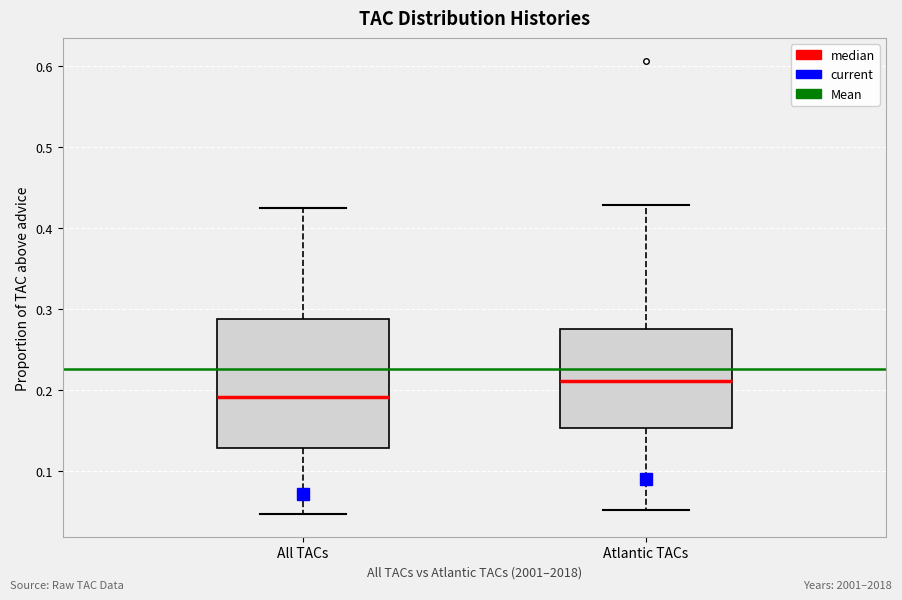

Where does the lower whisker of the box for Atlantic TACs end on the y-axis? The values are not printed on the chart, so give them approximately, as read against the axis.

0.05